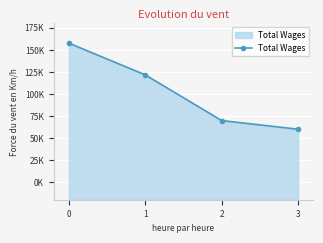

Reading right to left, what are all the values shown in this chart?

59885	69684	121429	157428